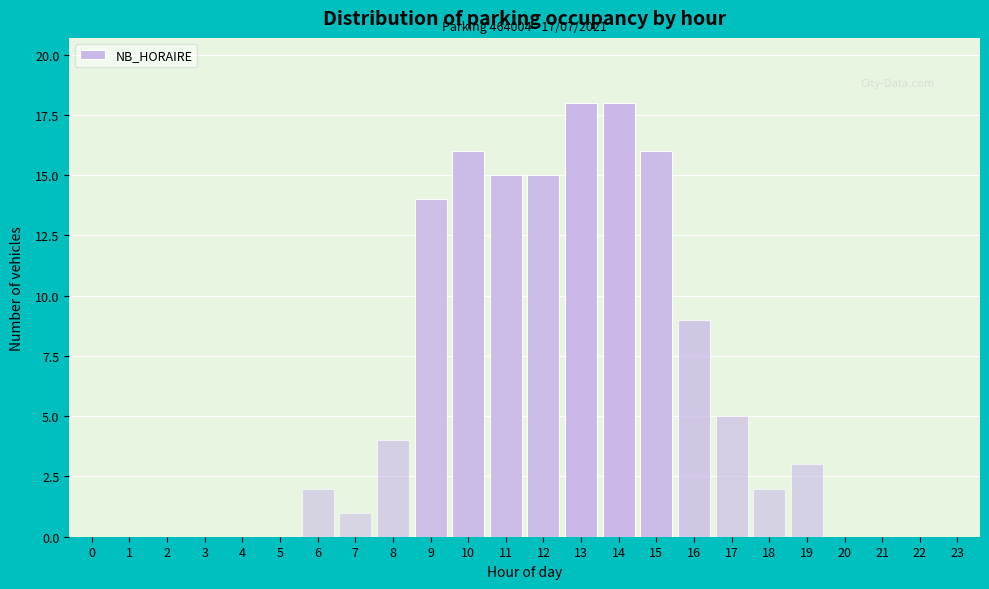

Reading right to left, transcribe all the data shown in this chart.

23=0	22=0	21=0	20=0	19=3	18=2	17=5	16=9	15=16	14=18	13=18	12=15	11=15	10=16	9=14	8=4	7=1	6=2	5=0	4=0	3=0	2=0	1=0	0=0